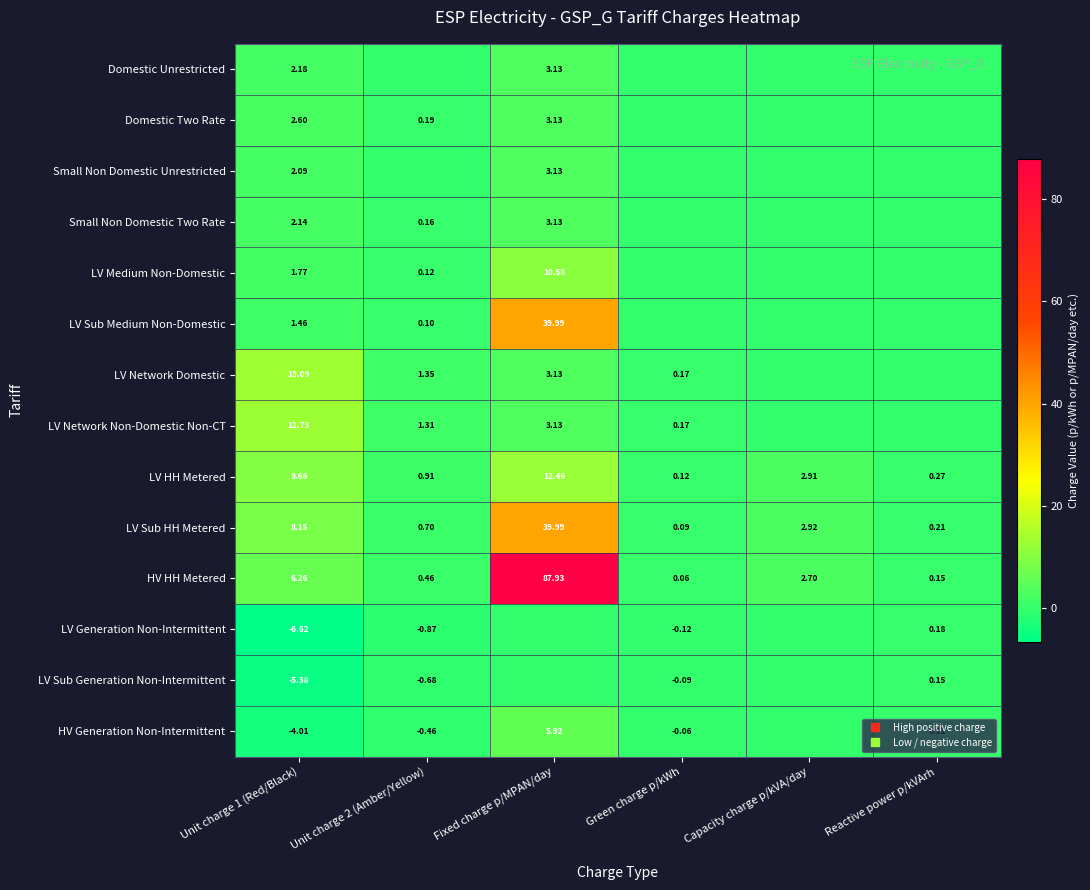

True or false: Small Non Domestic Unrestricted has a value of 3.1 at Fixed charge p/MPAN/day.

True